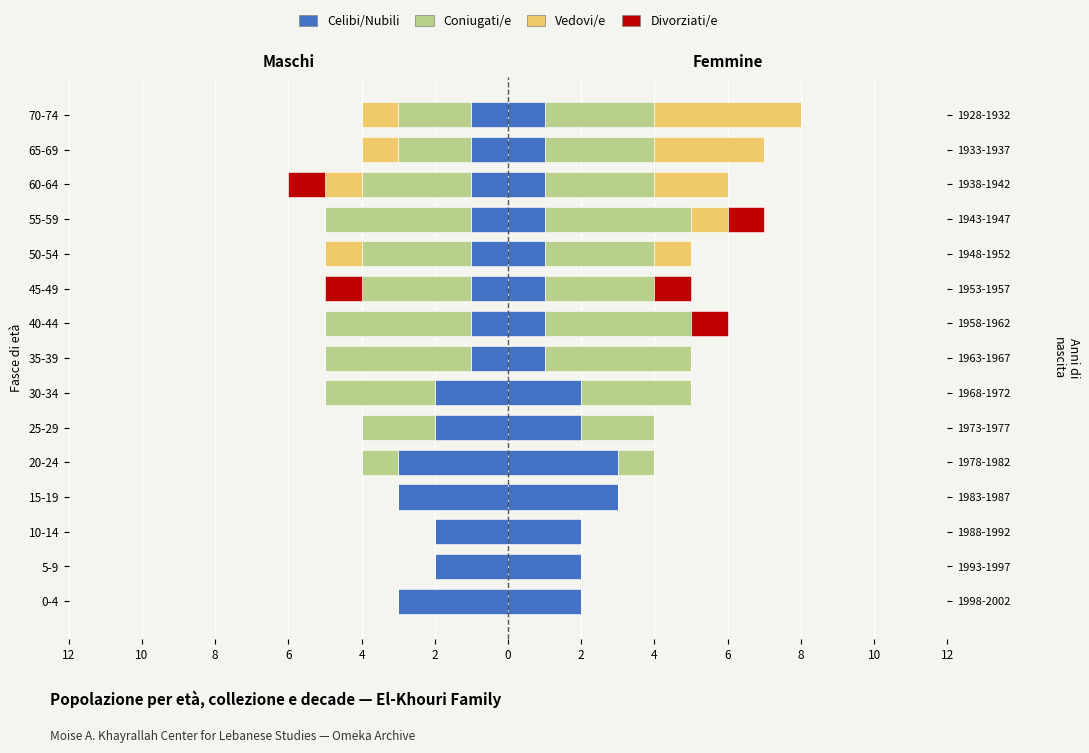

Count the Divorziati/e values in the range 0 to 1.

13